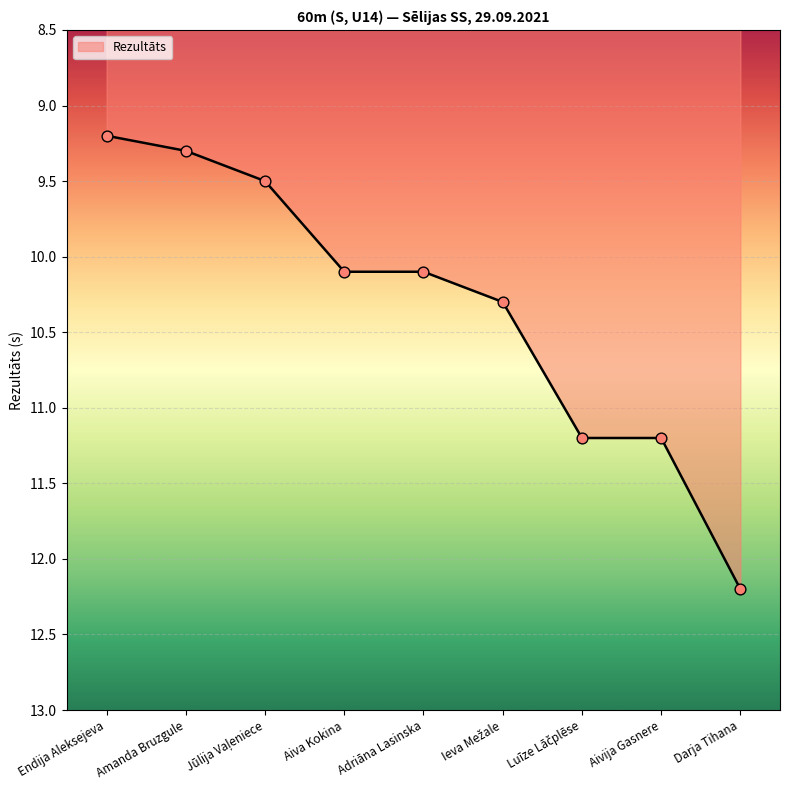

Which has a higher value, Amanda Bruzgule or Adriāna Lasinska?

Adriāna Lasinska